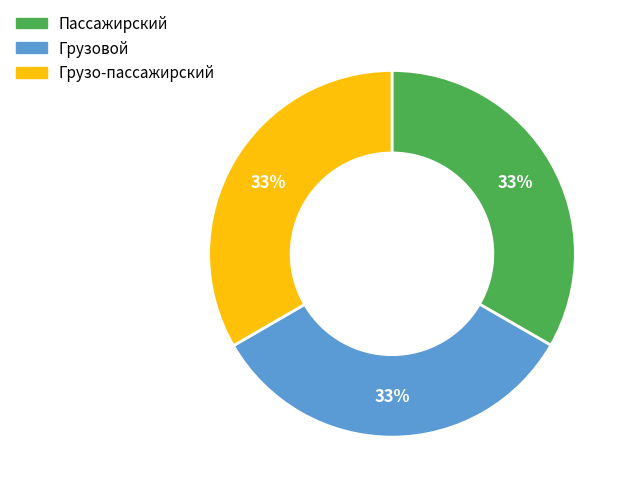

The Пассажирский slice represents 45% of the pie. True or false?

False